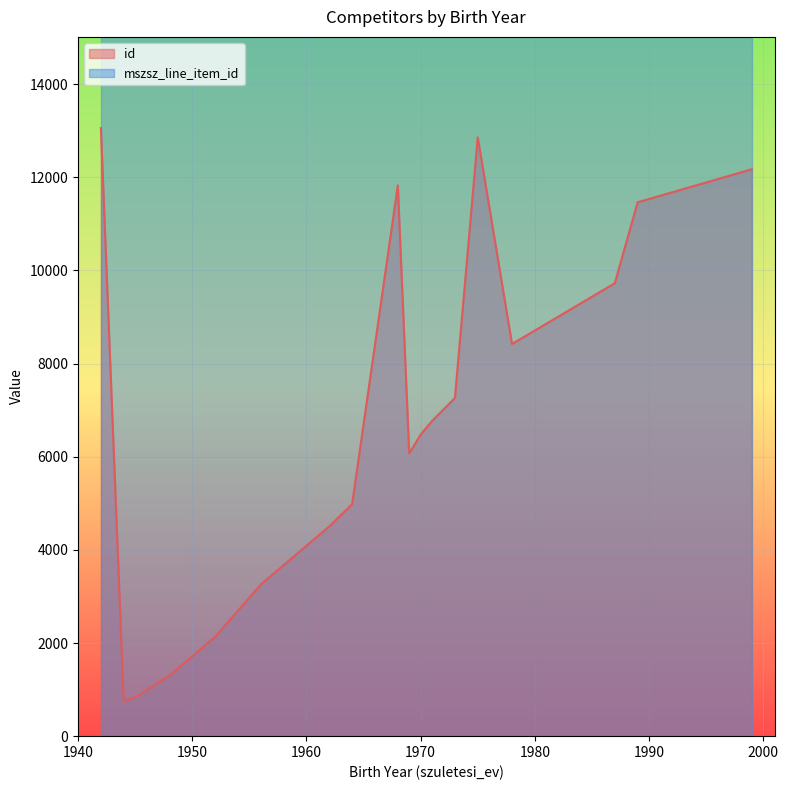

Rank the series by their maximum value, from highest to lowest.

mszsz_line_item_id, id